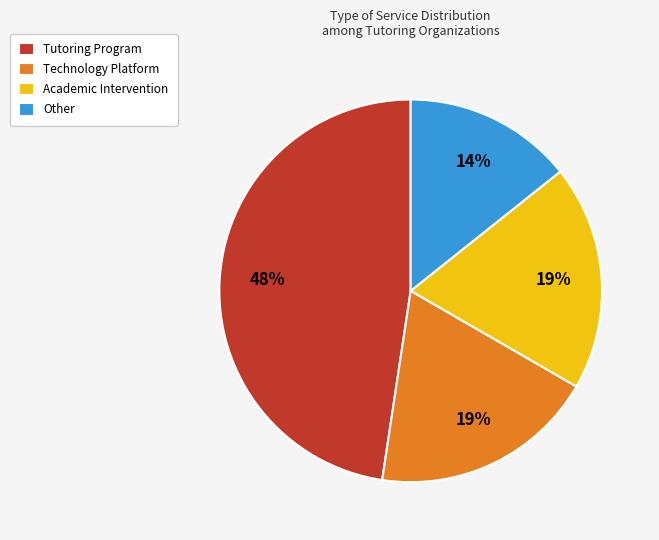

How many segments does this pie chart have?

4